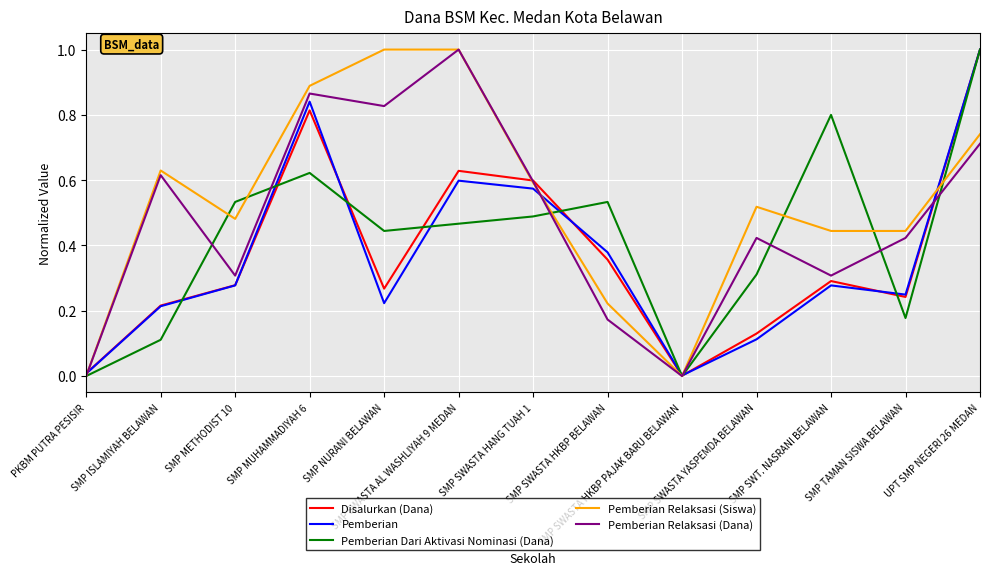

What is the highest value of the Pemberian Relaksasi (Siswa) series?

1.0